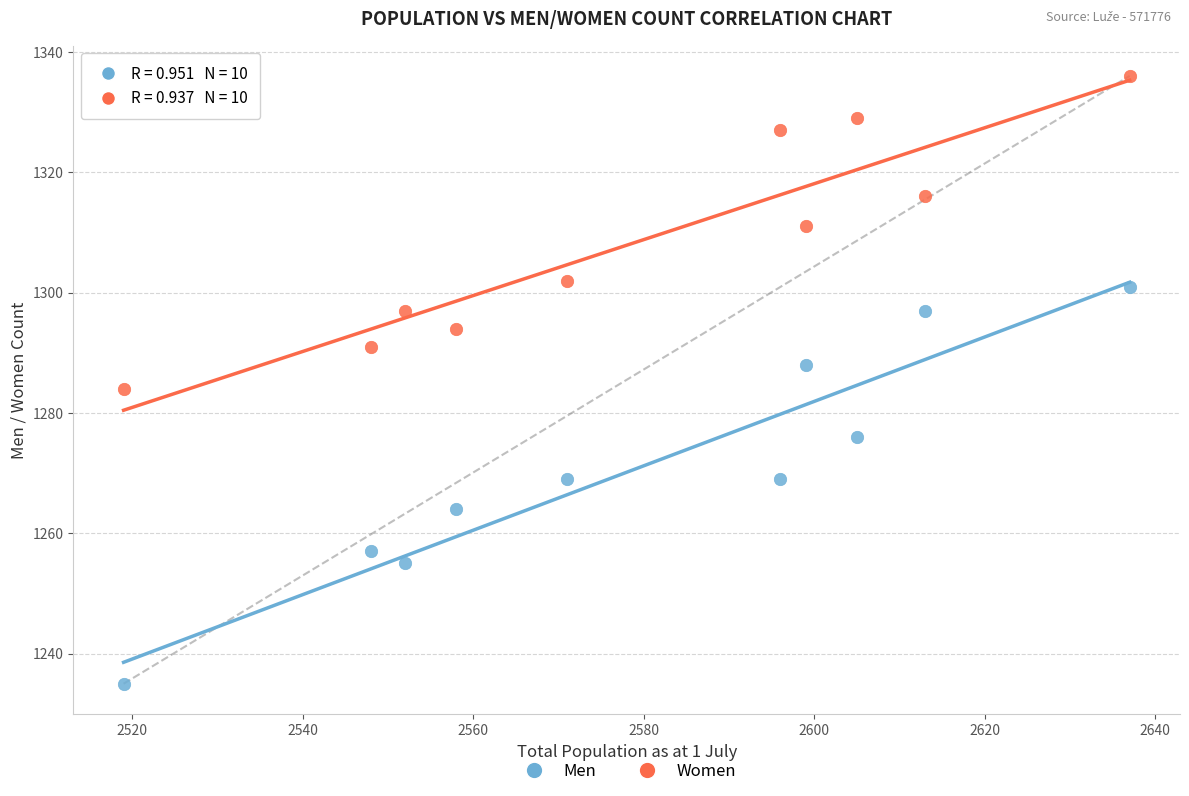

Which series has the largest Y range (max minus min)?

Men